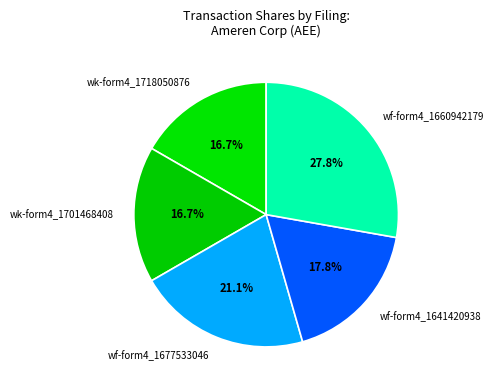

How many segments does this pie chart have?

5